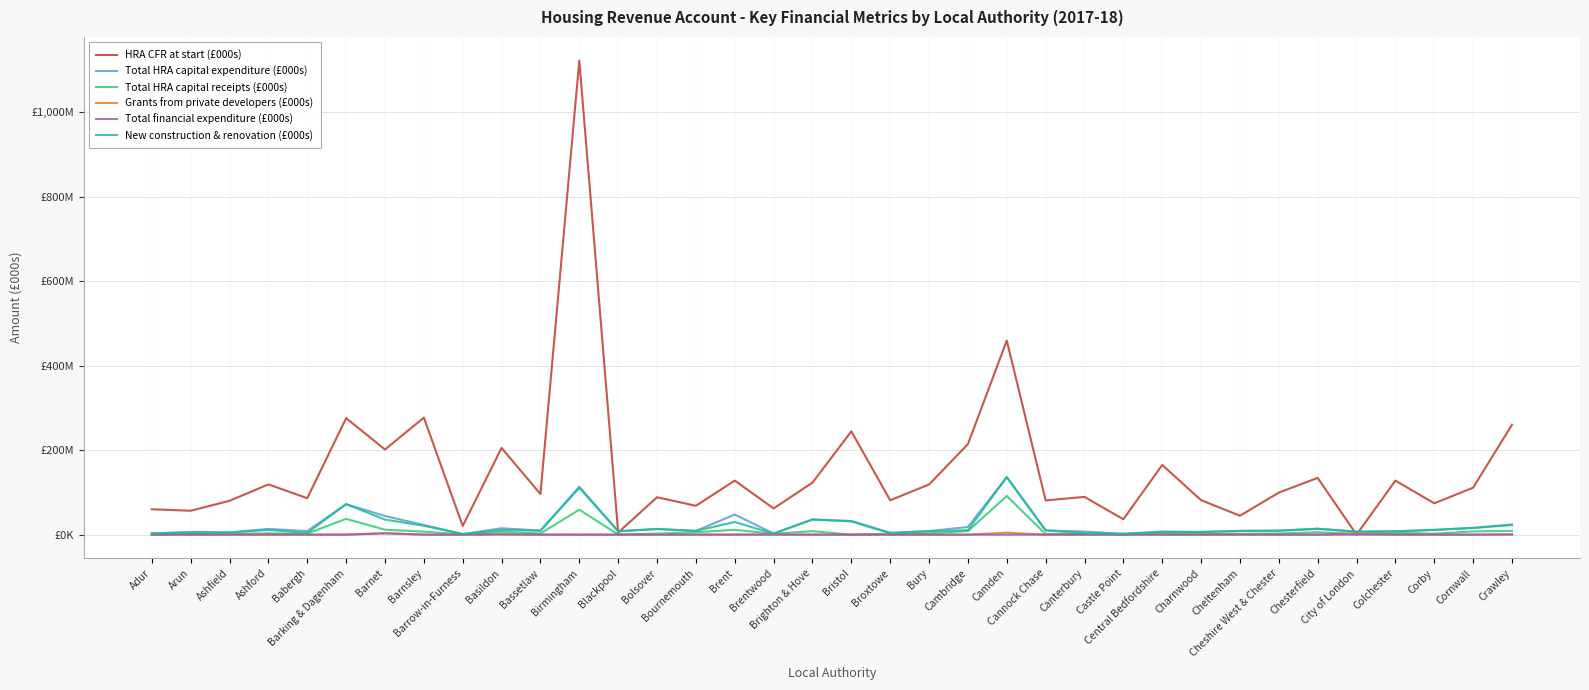

Which category has the highest value in the Total HRA capital expenditure (£000s) series?

Camden